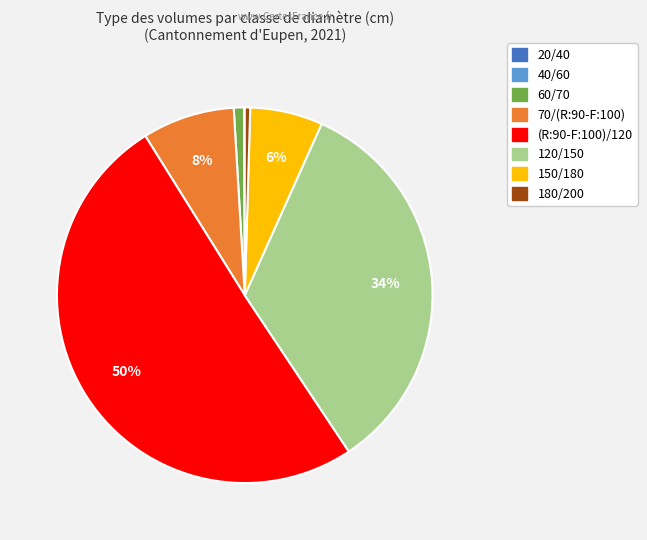

Which slice represents more than half of the pie?

(R:90-F:100)/120